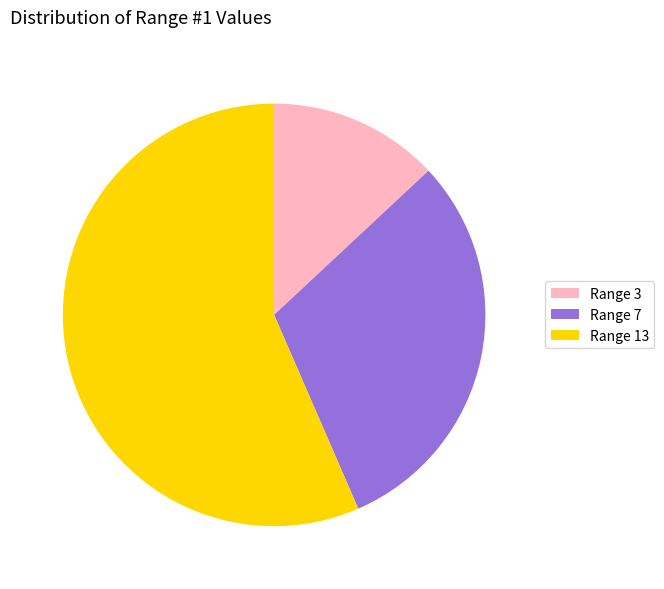

True or false: Range 3 accounts for 13% of the total.

True